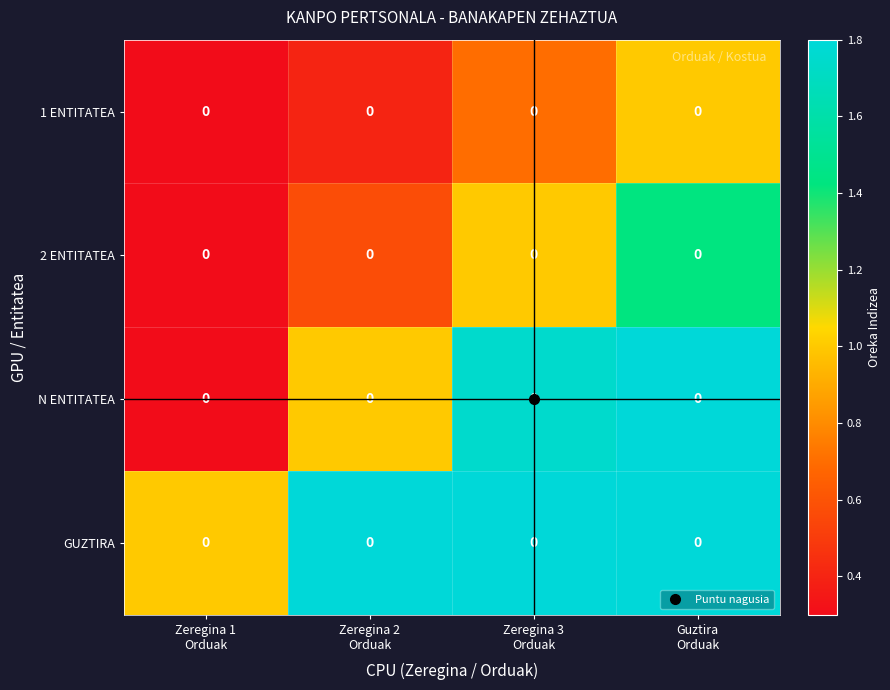

Is it true that 1 ENTITATEA equals 0.0 at Zeregina 1 Orduak?

False